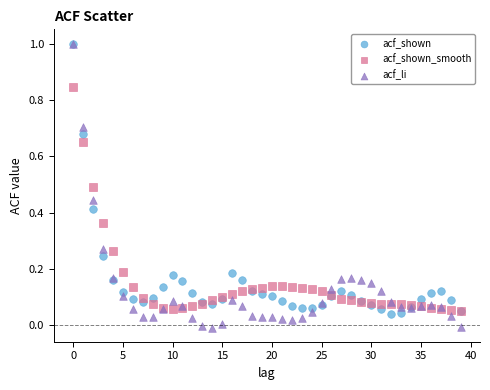

What are all the series names shown in the legend?

acf_shown, acf_shown_smooth, acf_li